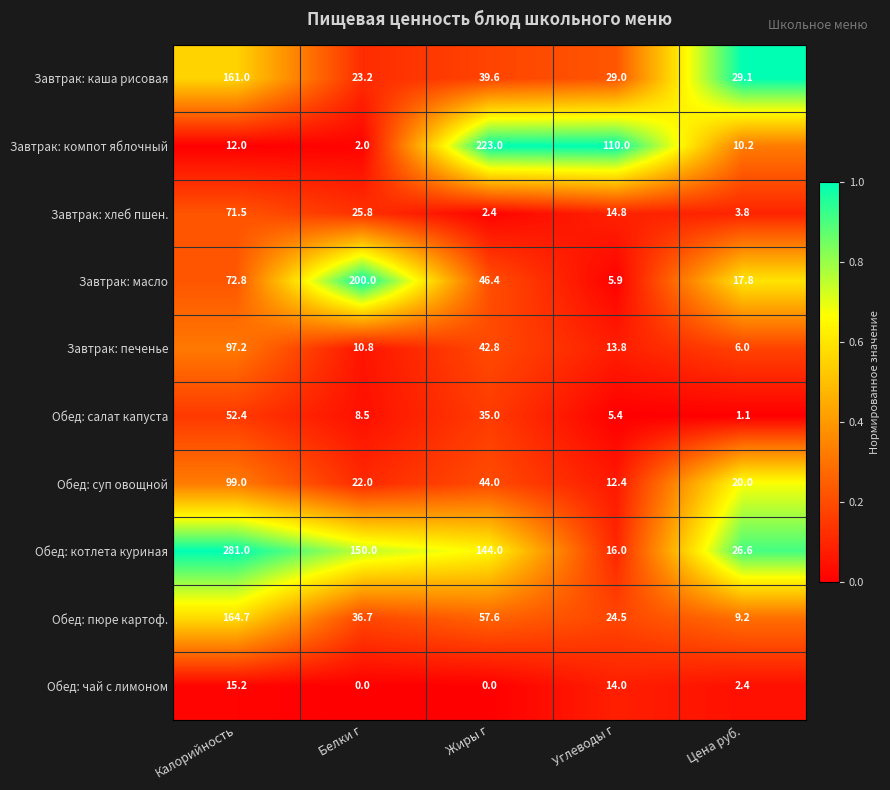

At which category does the chart reach its peak across all series?

Калорийность